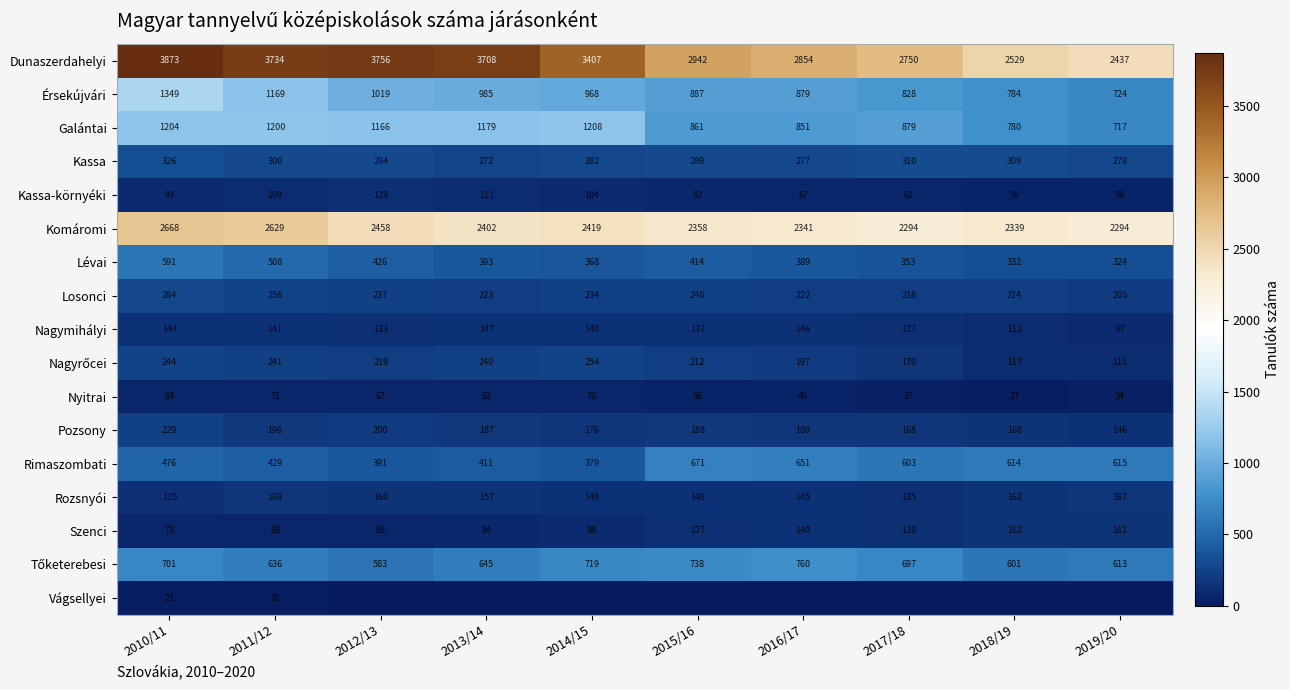

What is the difference between the highest and lowest values at 2010/11?

3852